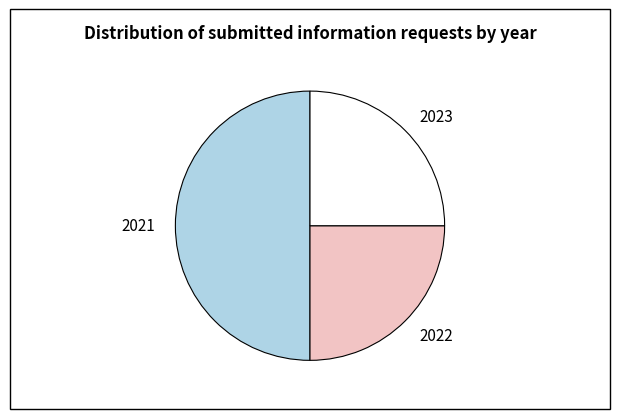

The 2022 slice represents 25% of the pie. True or false?

True